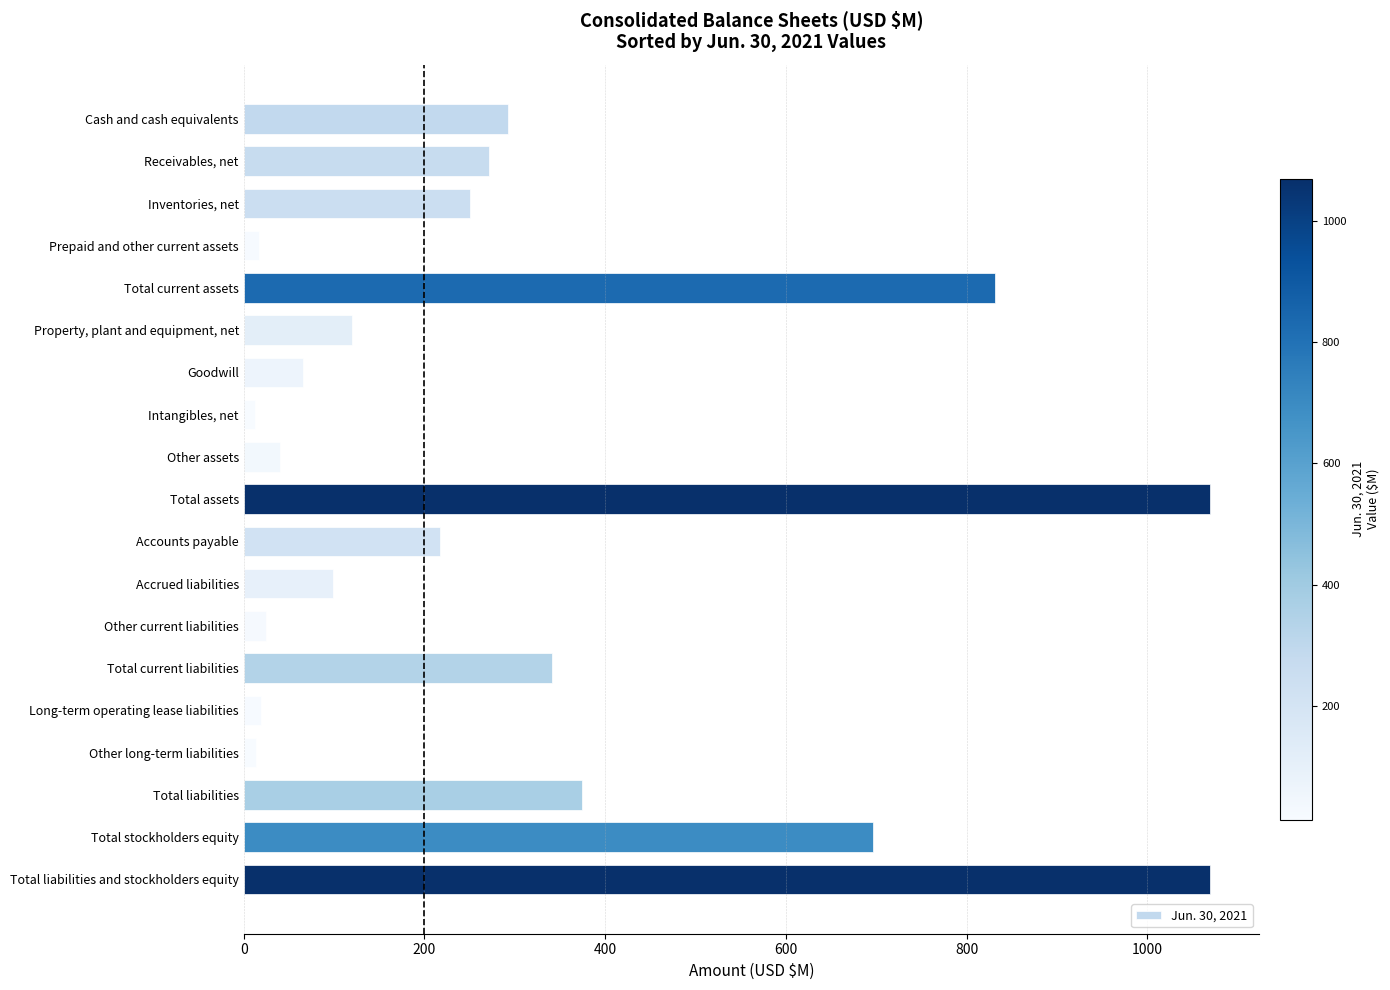

What is the label of the 19th bar from the bottom?

Cash and cash equivalents